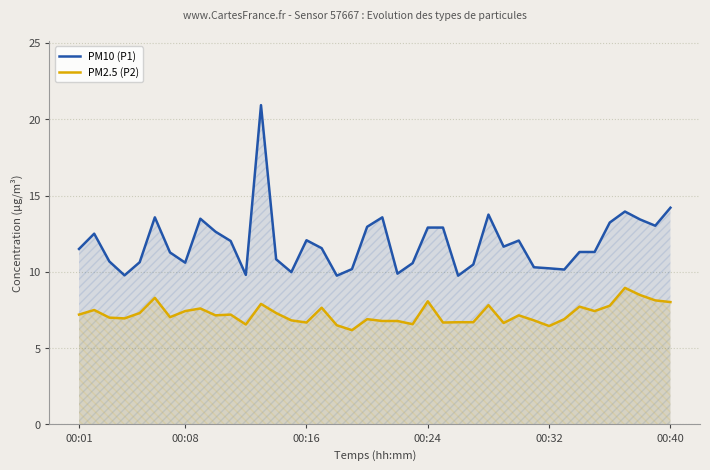

True or false: PM2.5 (P2) and PM10 (P1) intersect in this chart.

False